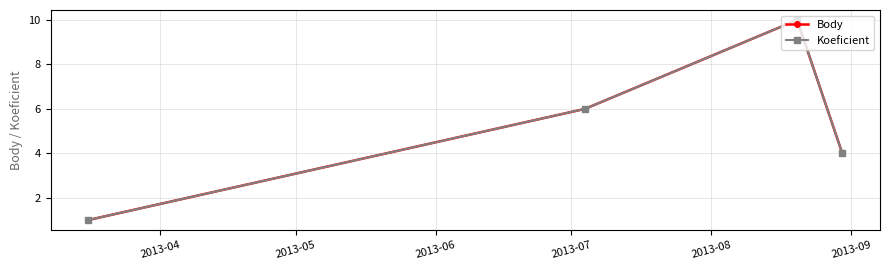

True or false: Body and Koeficient intersect in this chart.

False